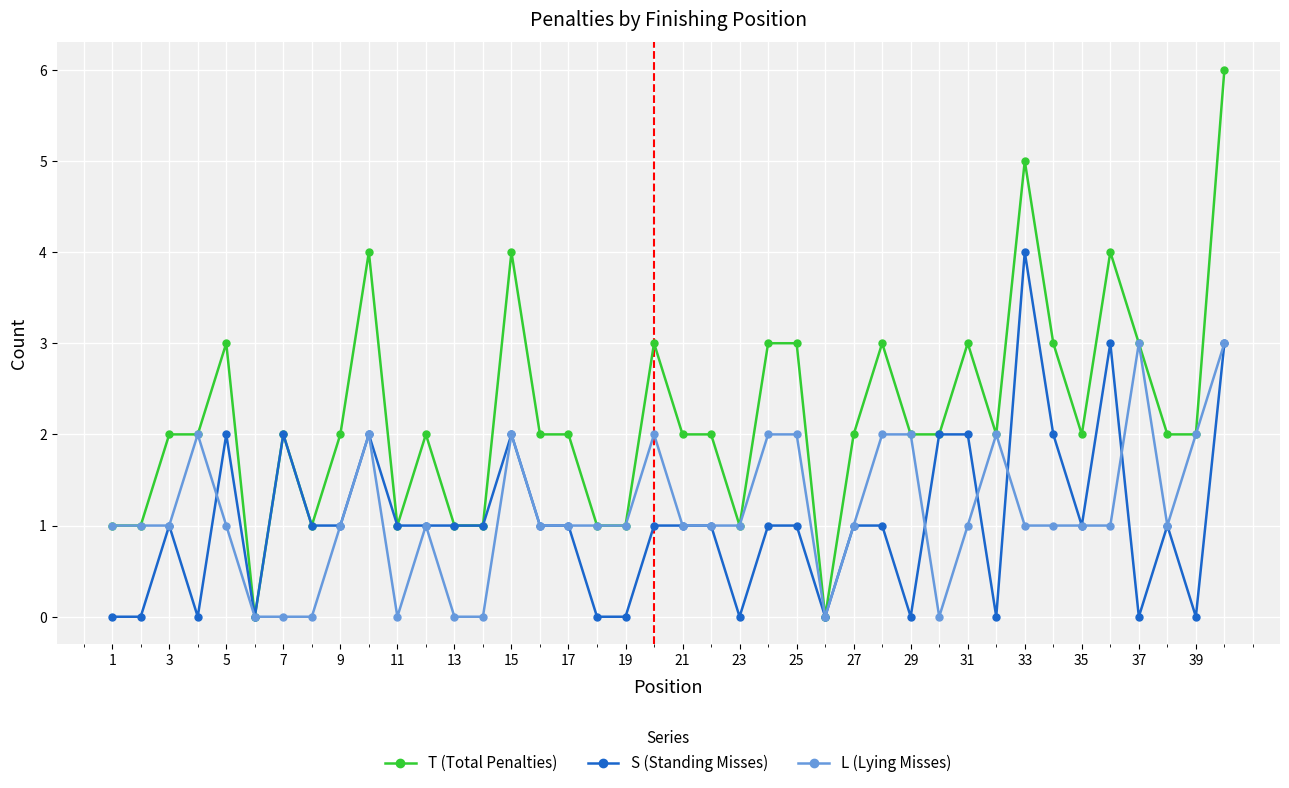

Count the number of categories in the chart.

40